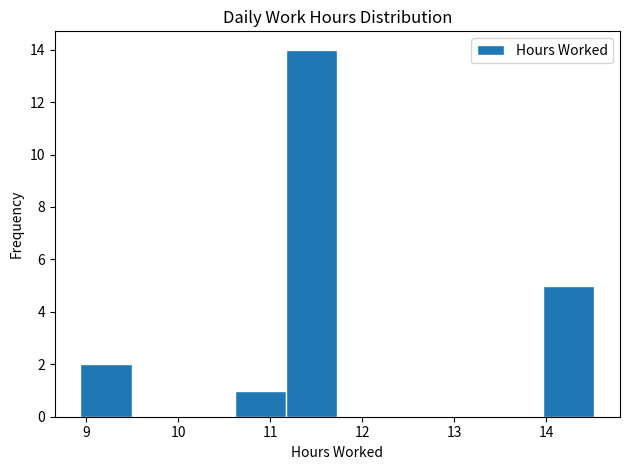

Reading left to right, list every bar in this chart as the range it spans on the x-axis followed by its height. Neither the bar edges nor the heights are printed on the chart, so give them approximately, as read against the axes.

8.9 to 9.5: 2
9.5 to 10.1: 0
10.1 to 10.6: 0
10.6 to 11.2: 1
11.2 to 11.7: 14
11.7 to 12.3: 0
12.3 to 12.8: 0
12.8 to 13.4: 0
13.4 to 14.0: 0
14.0 to 14.5: 5